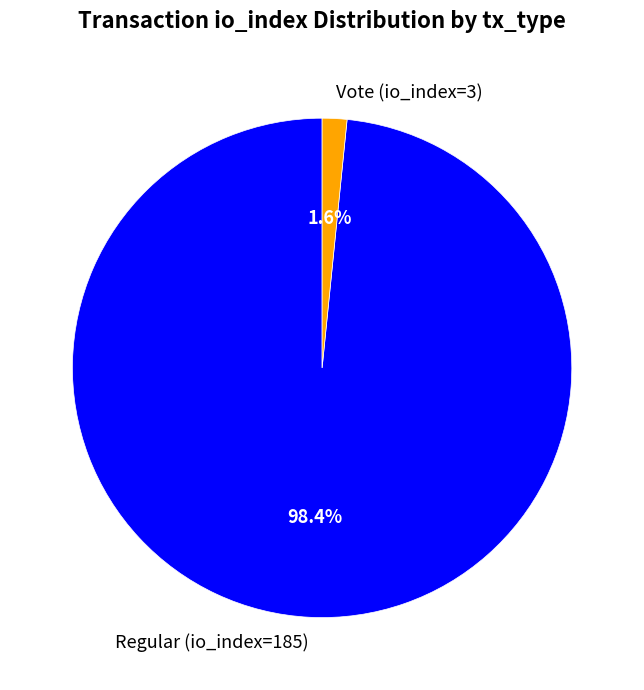

What is the smallest slice in the pie chart?

Vote (io_index=3)